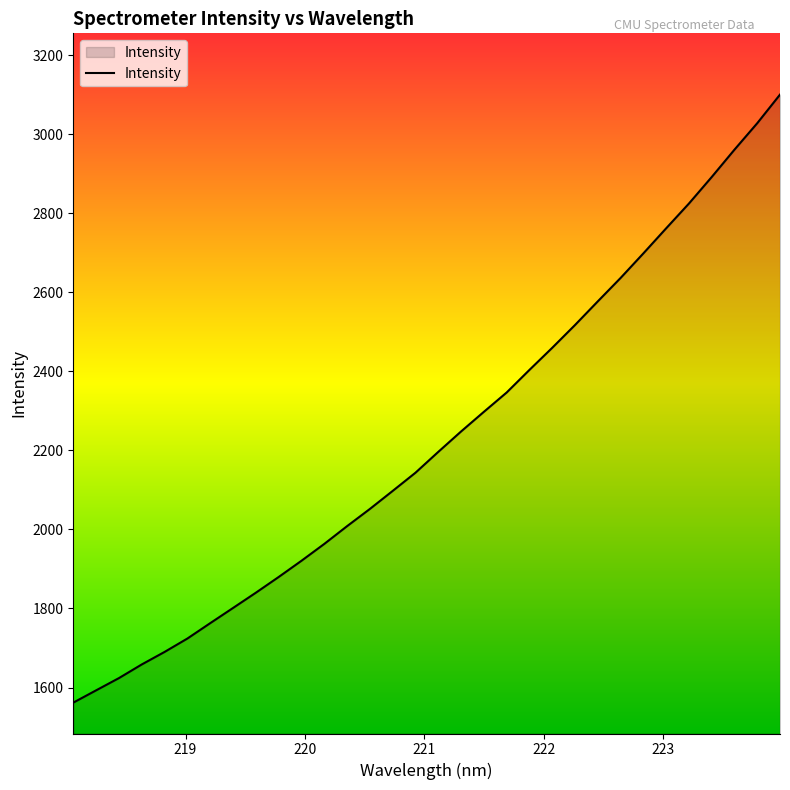

What is the difference between the maximum and minimum values?

1538.0